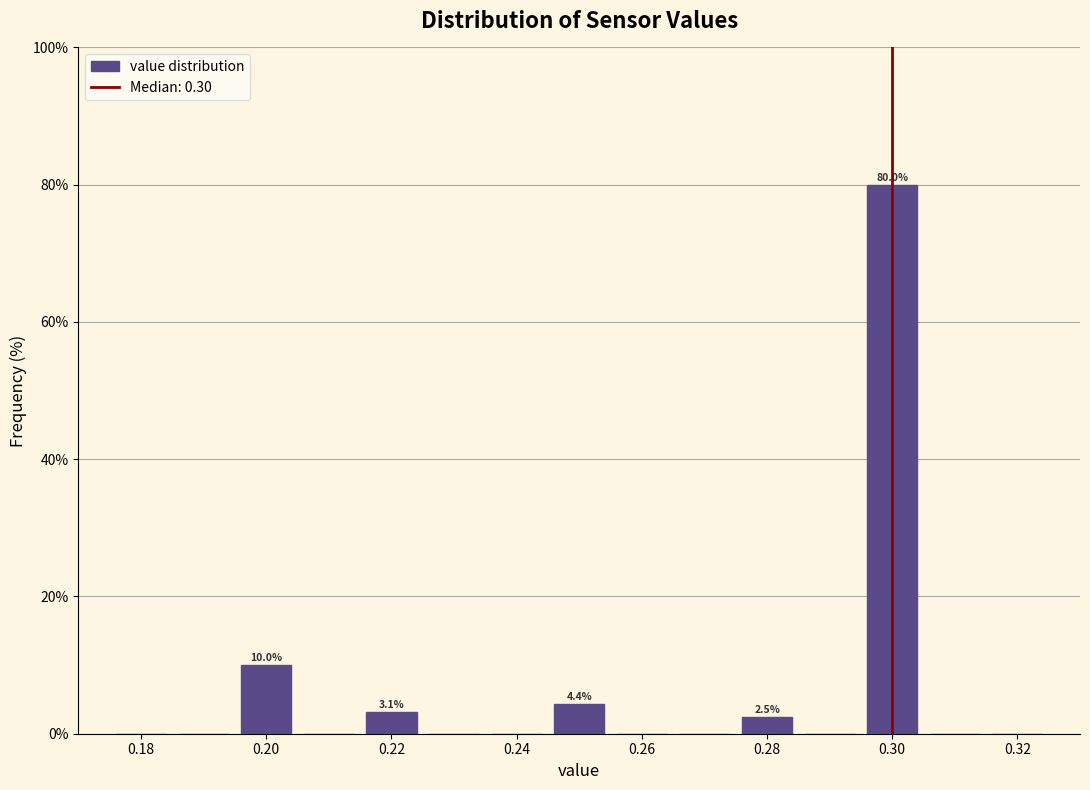

Over which range of the x-axis is the bar tallest?

0.295 to 0.305